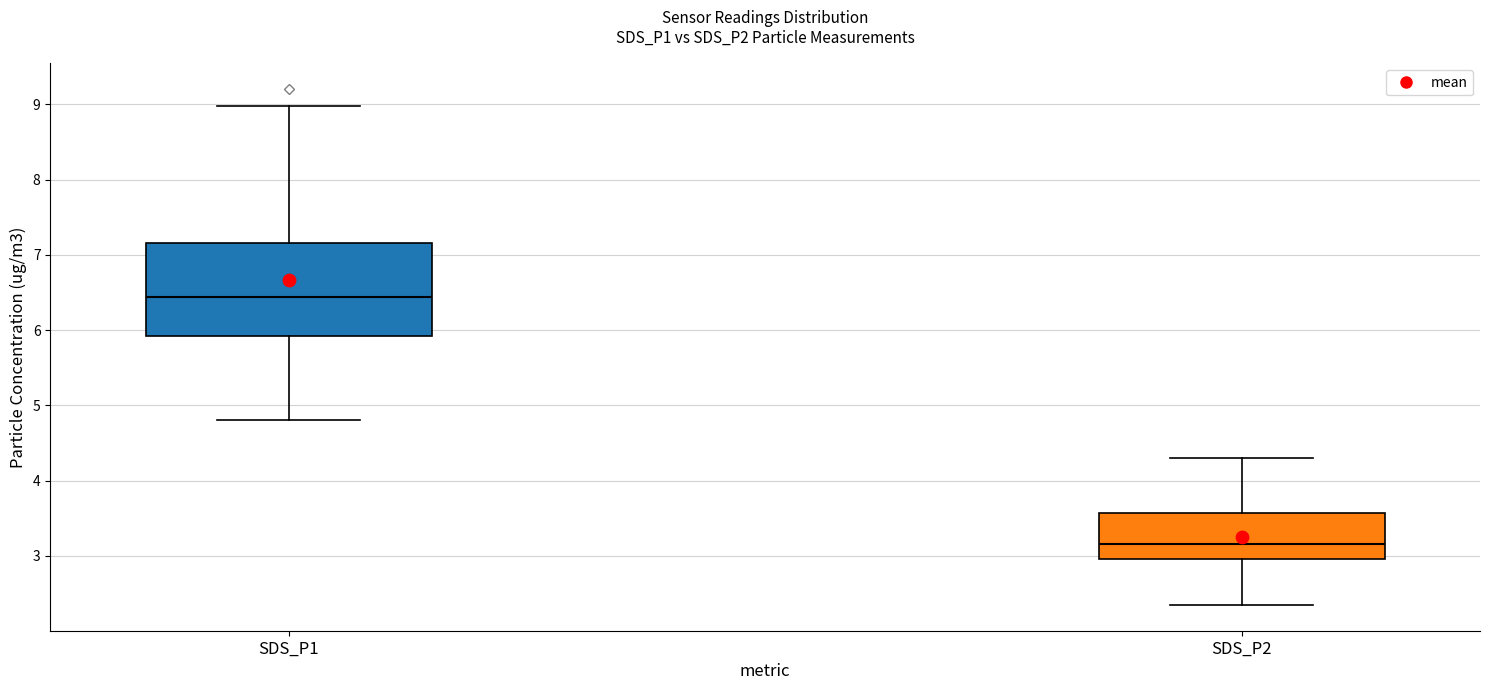

Where does the lower whisker of the box for SDS_P2 end on the y-axis? The values are not printed on the chart, so give them approximately, as read against the axis.

2.4